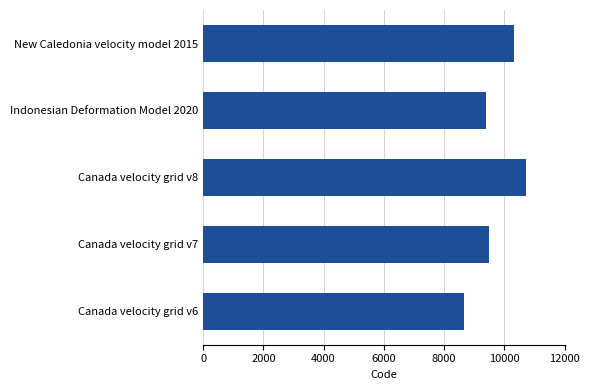

Approximately how many times larger is the value at Indonesian Deformation Model 2020 compared to Canada velocity grid v8?

0.9